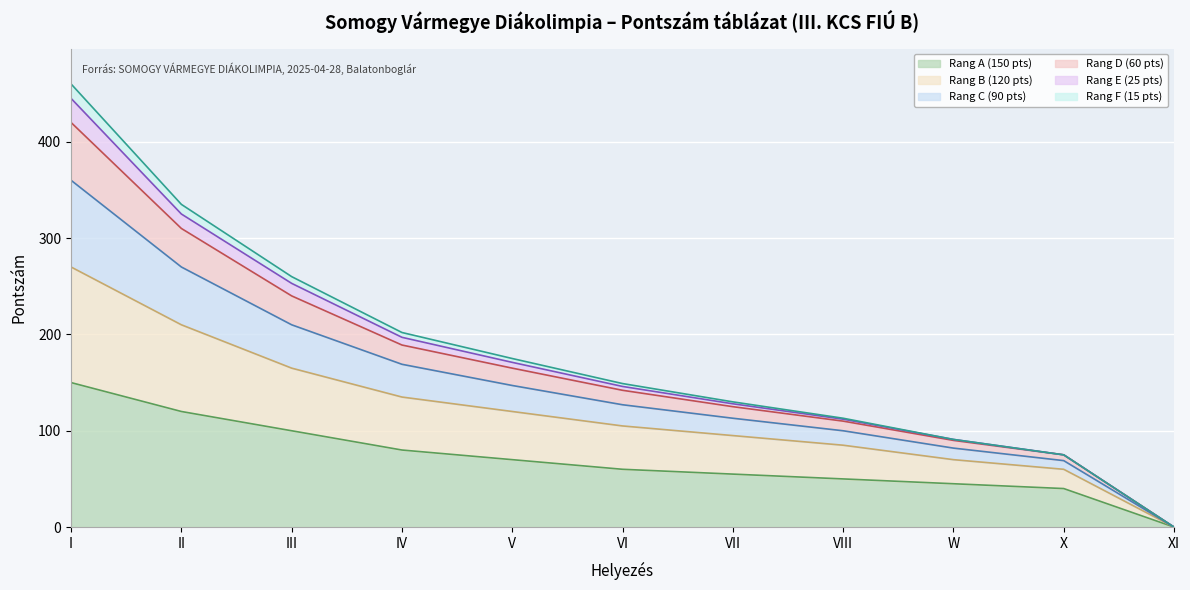

Does the chart display data point markers on the line(s)?

No